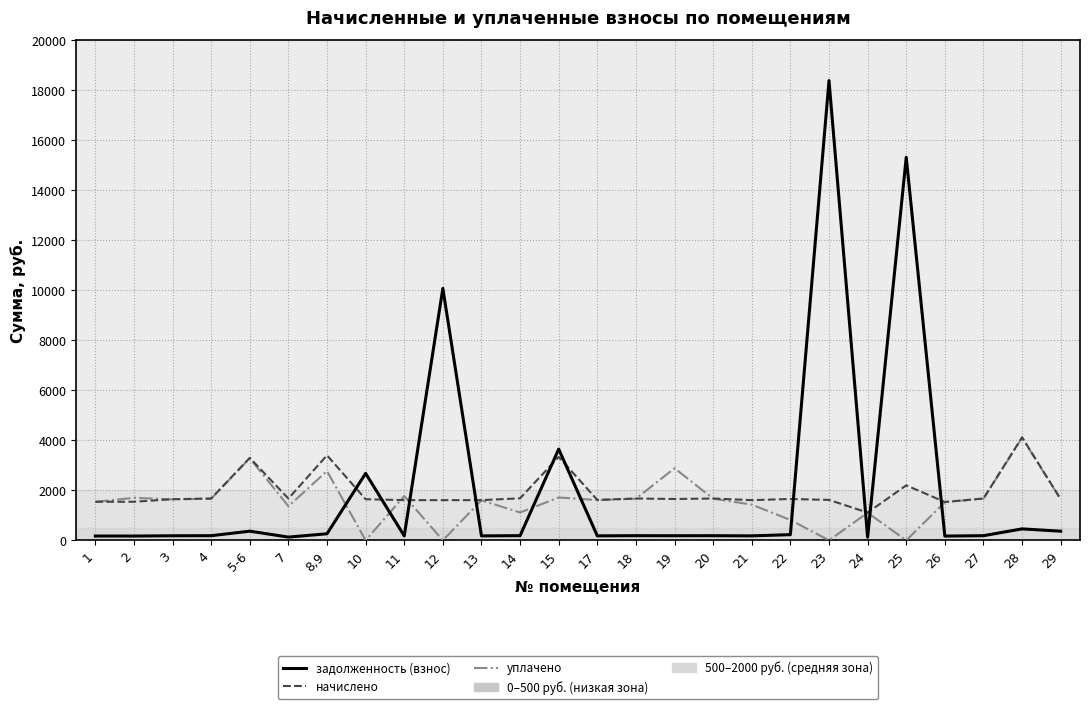

What position from the right is 19?

11